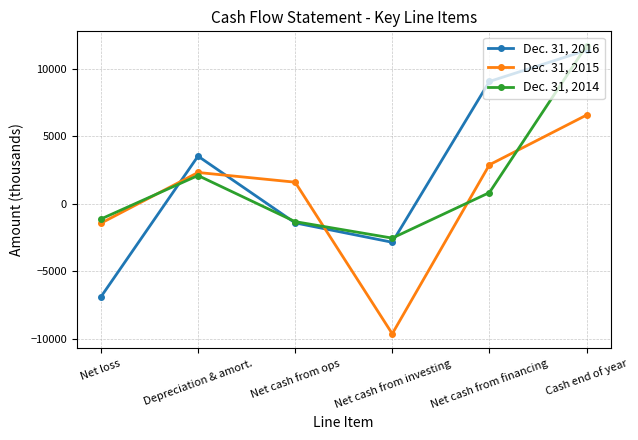

How many intersections are there between Dec. 31, 2016 and Dec. 31, 2015?

3